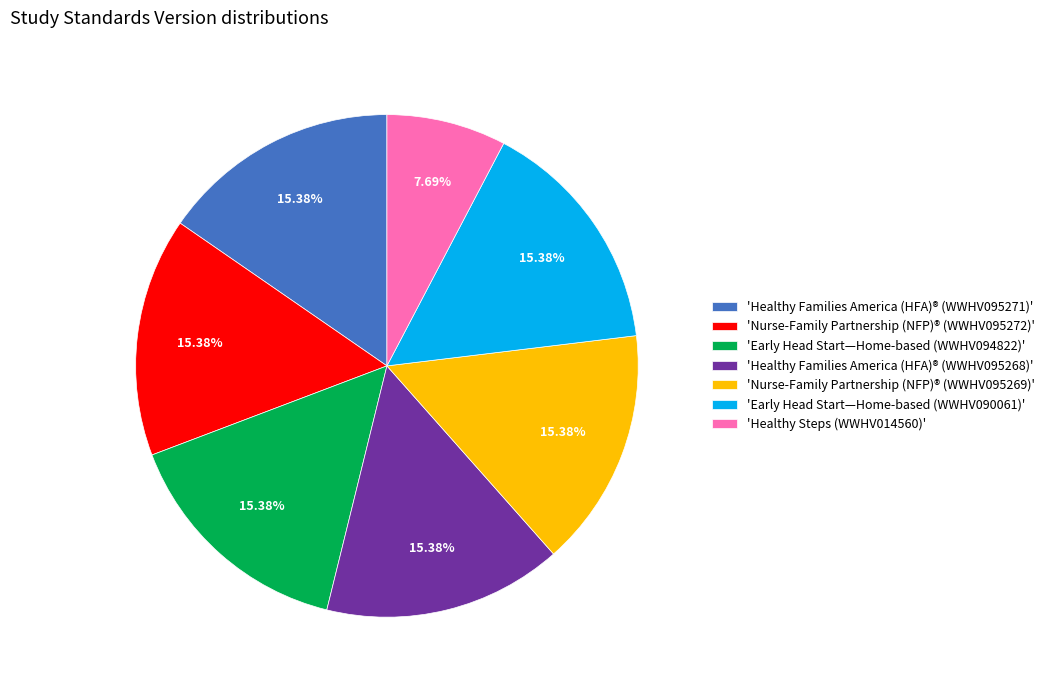

What is the smallest slice in the pie chart?

'Healthy Steps (WWHV014560)'